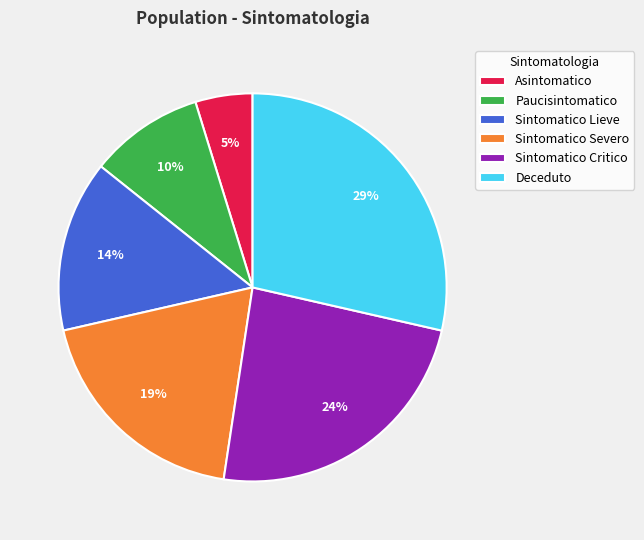

What is the largest slice in the pie chart?

Deceduto